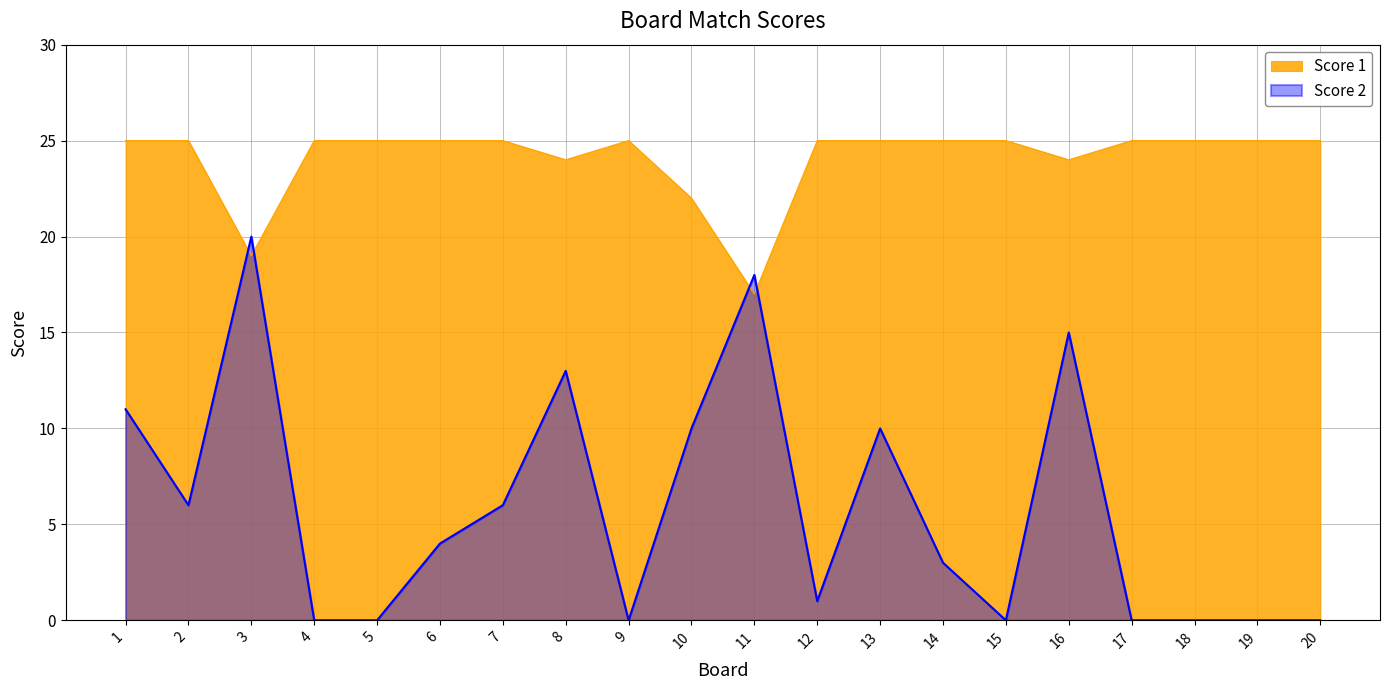

What is the sum of all Score 1 values?

481